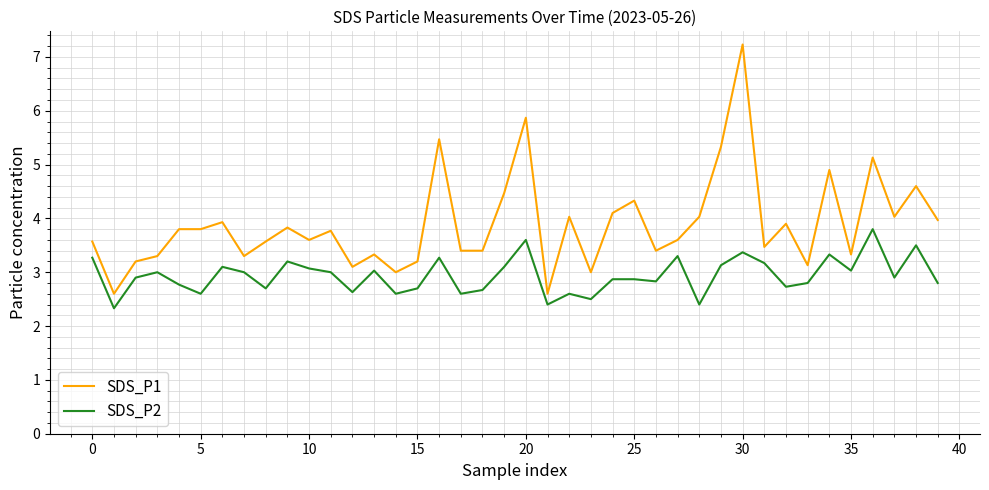

What is the highest value of the SDS_P2 series?

3.8